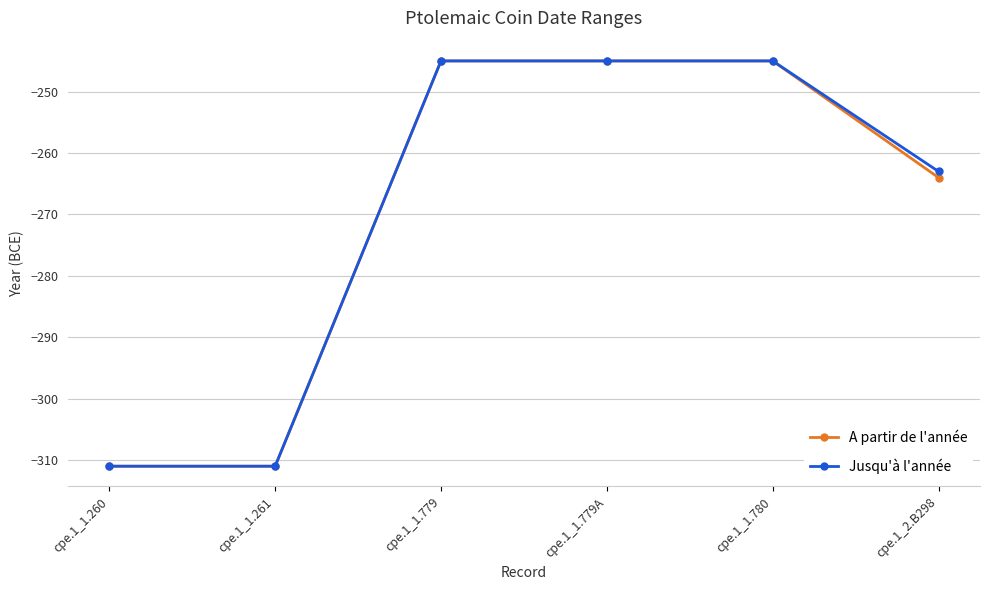

What value does the Jusqu'à l'année series have at cpe.1_1.260?

-311